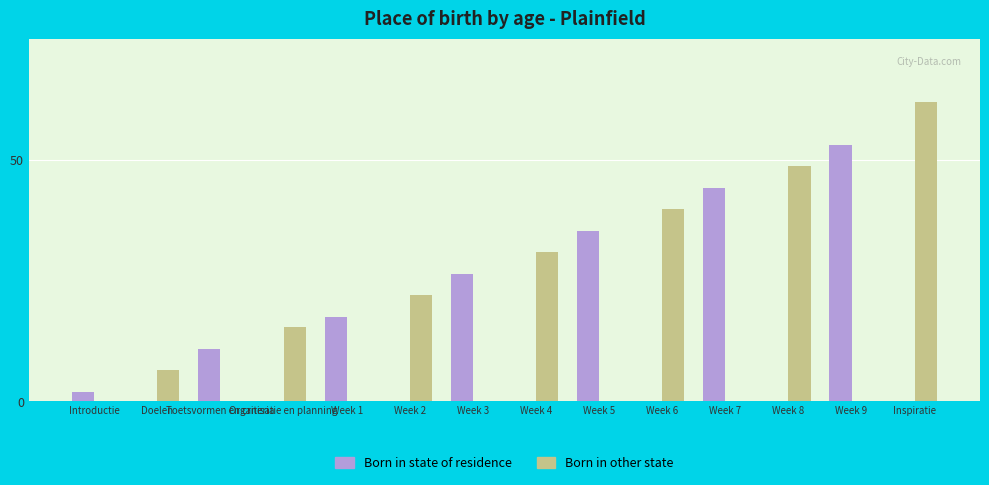

Is it true that Born in other state equals 0.0 at Week 9?

True